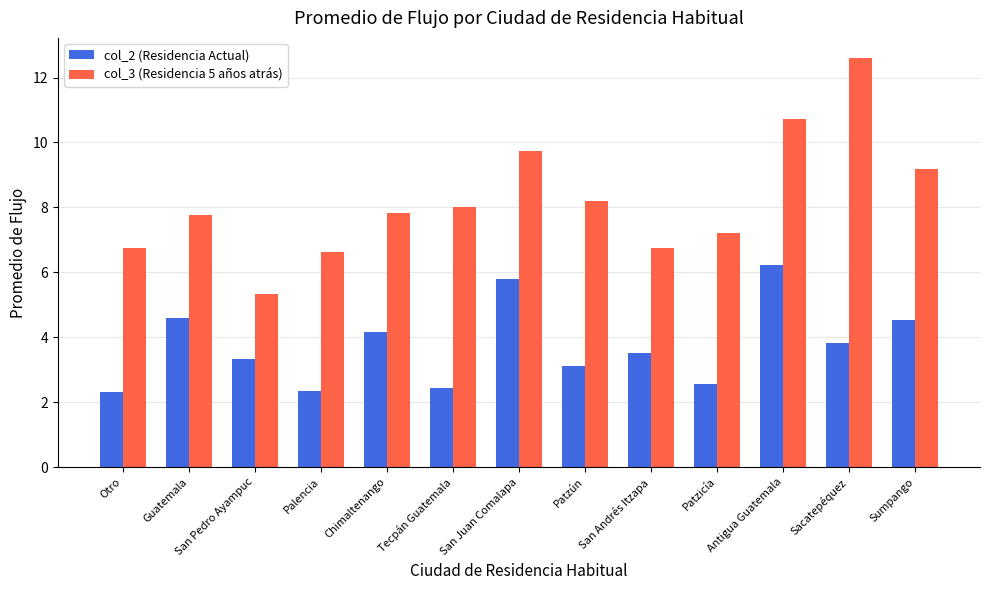

How many data points in col_2 (Residencia Actual) are less than 3?

4